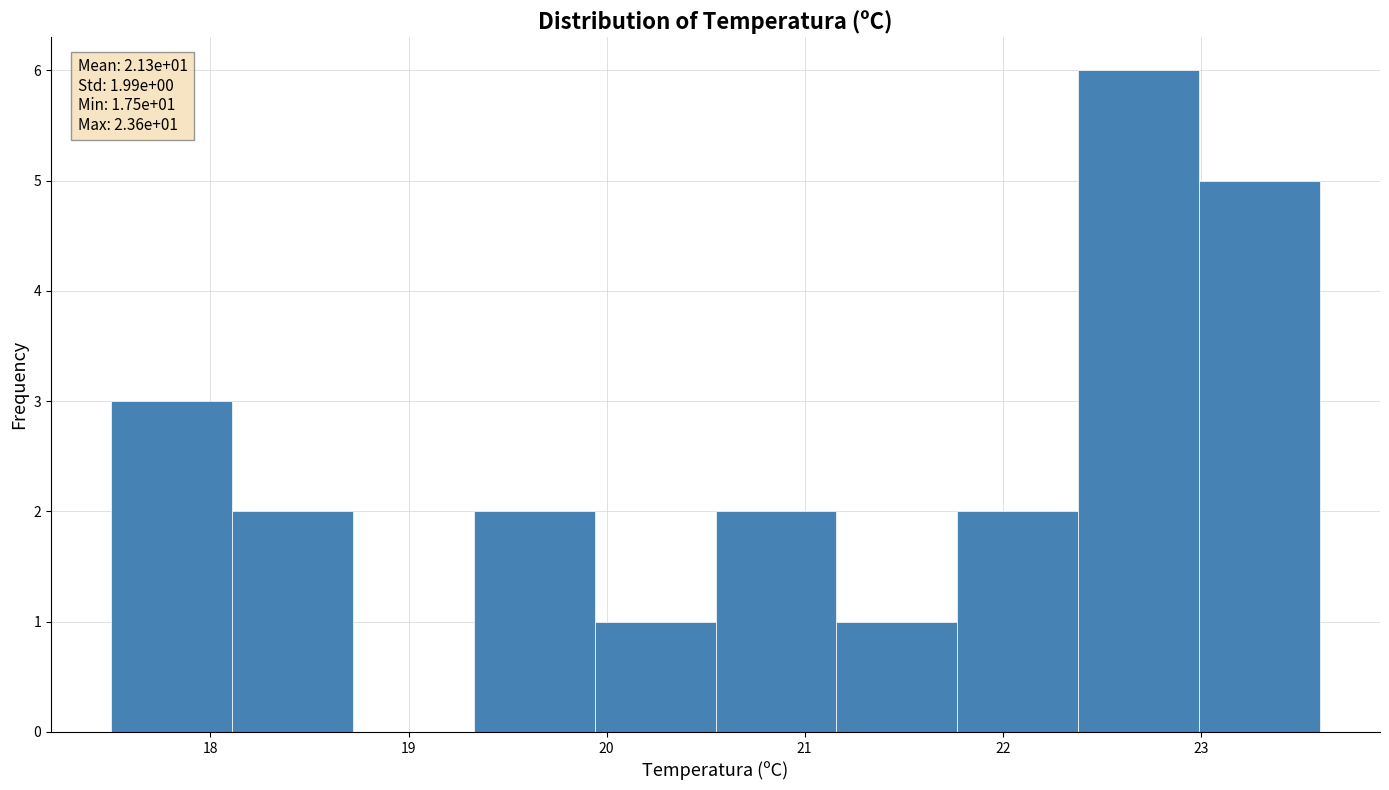

Over which range of the x-axis is the bar tallest?

22.38 to 22.99